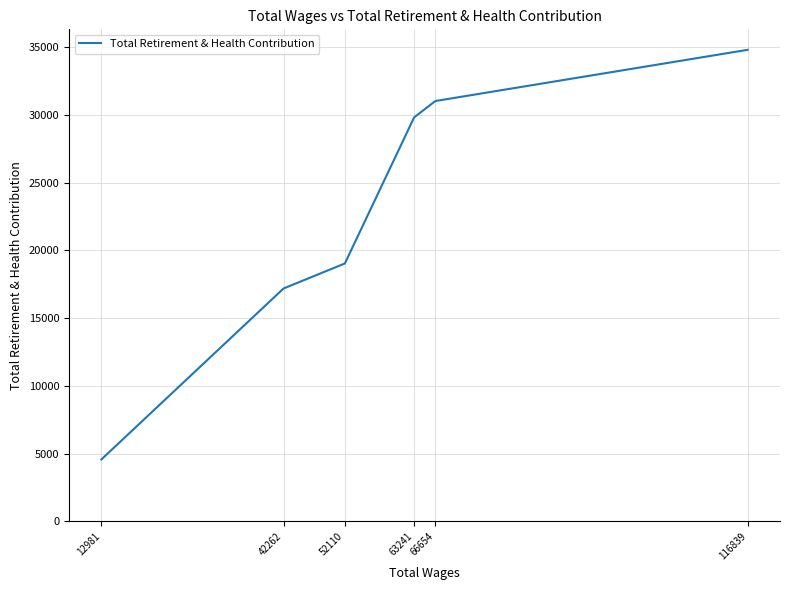

What is the maximum value shown in the chart?

34815